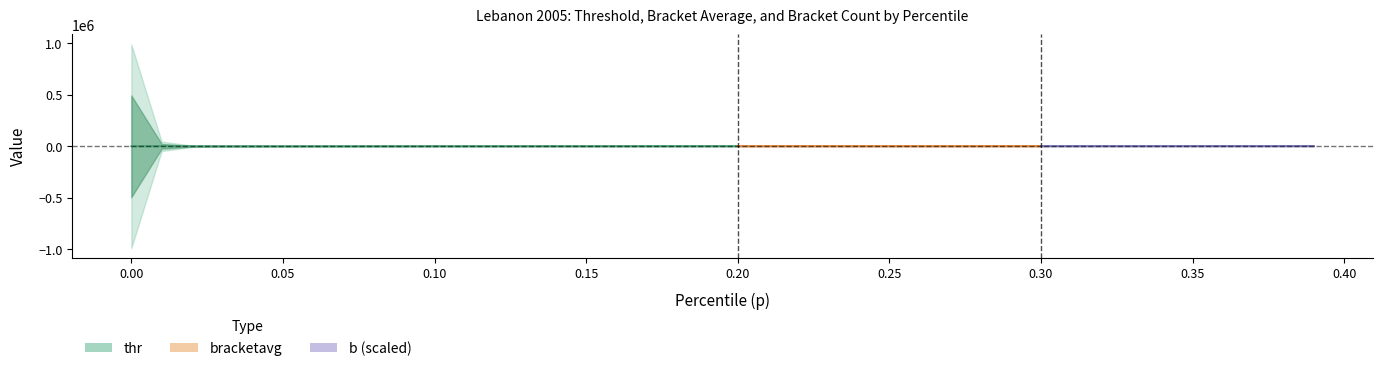

True or false: p has more than 2 points higher than both neighbors.

False